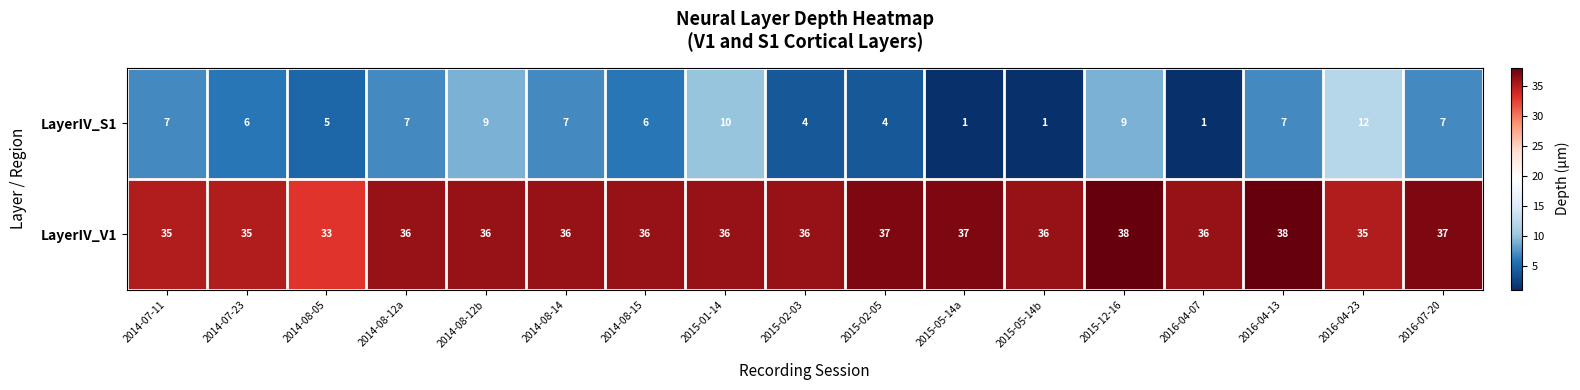

What is the maximum value shown in the chart?

38